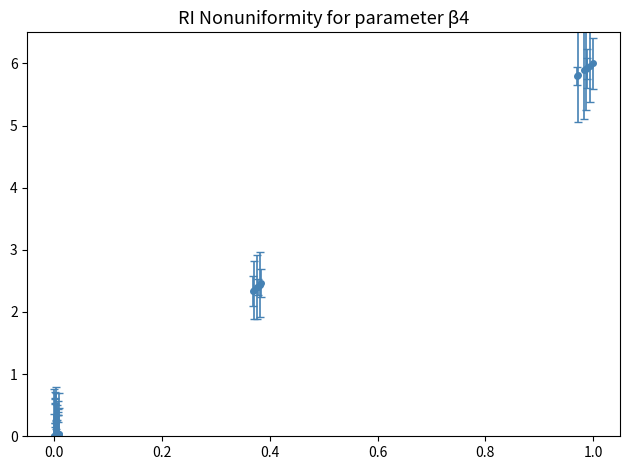

What is the sum of all values?

62.1